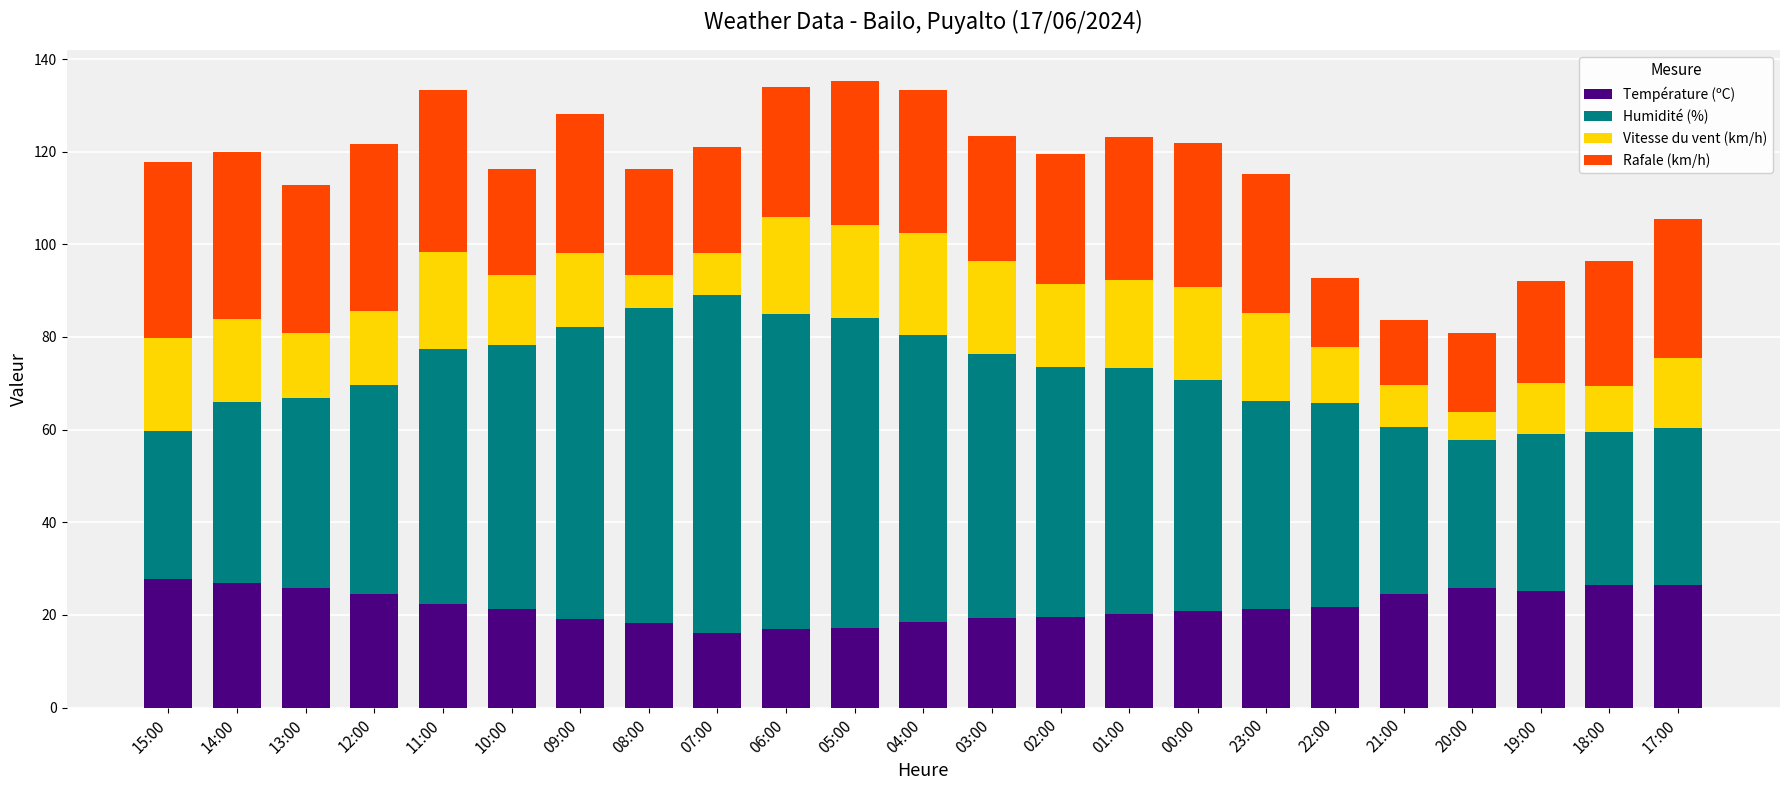

The Température (ºC) series shows 24.6 at 21:00. True or false?

True